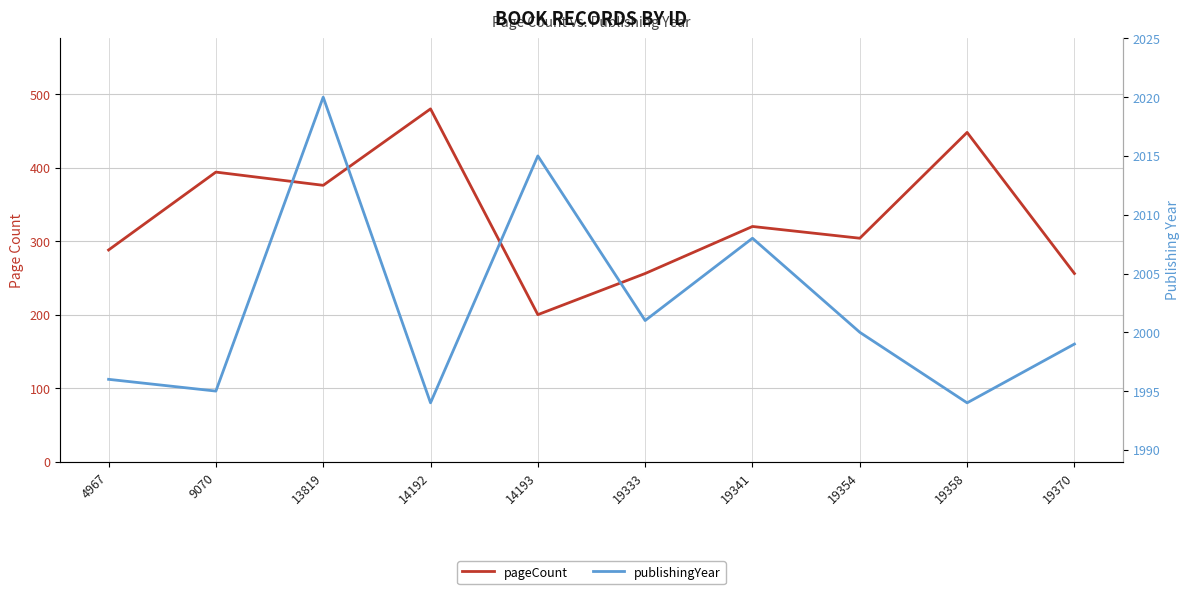

What is the difference between the pageCount values at 19333 and 4967?

32